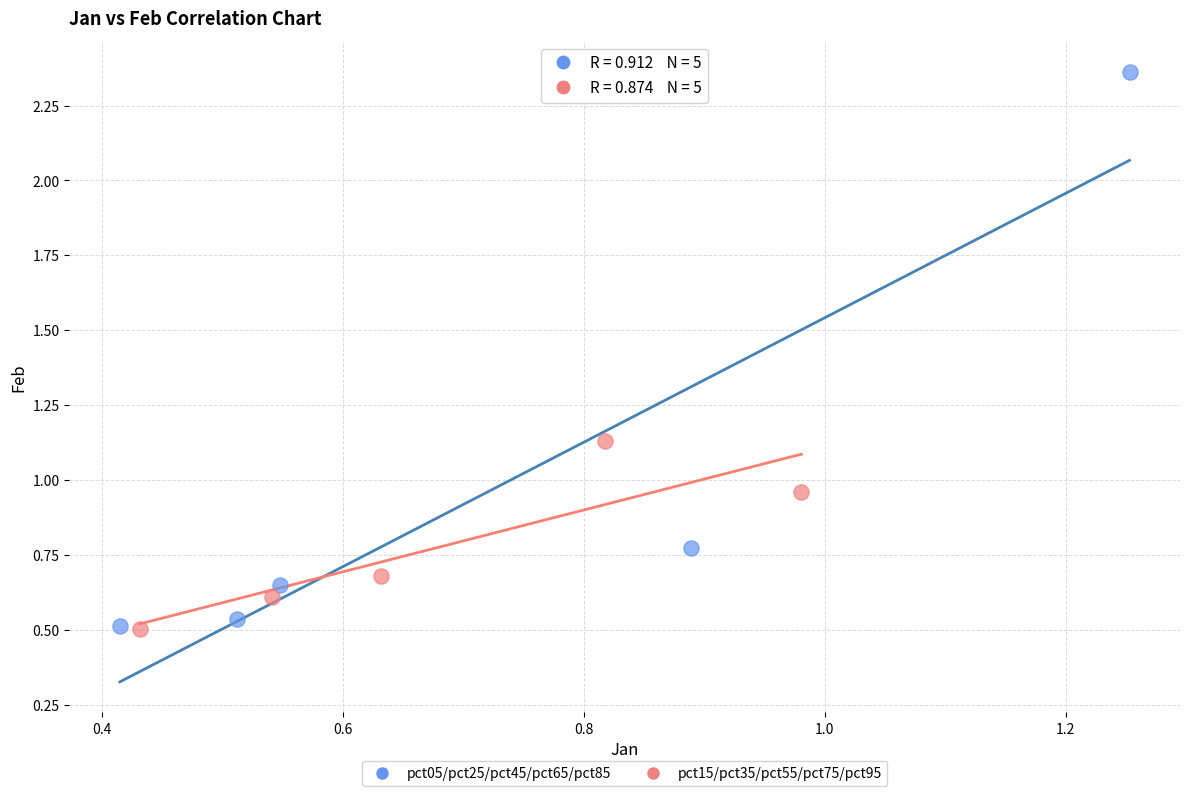

Which series reaches the maximum Y coordinate?

pct05/pct25/pct45/pct65/pct85